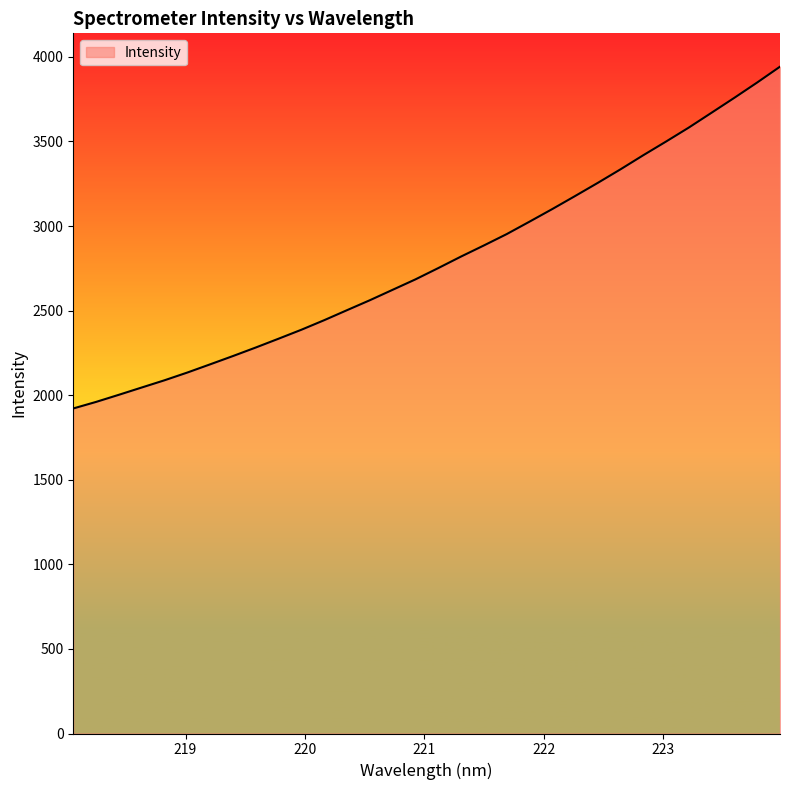

What is the greatest value displayed?

3942.3